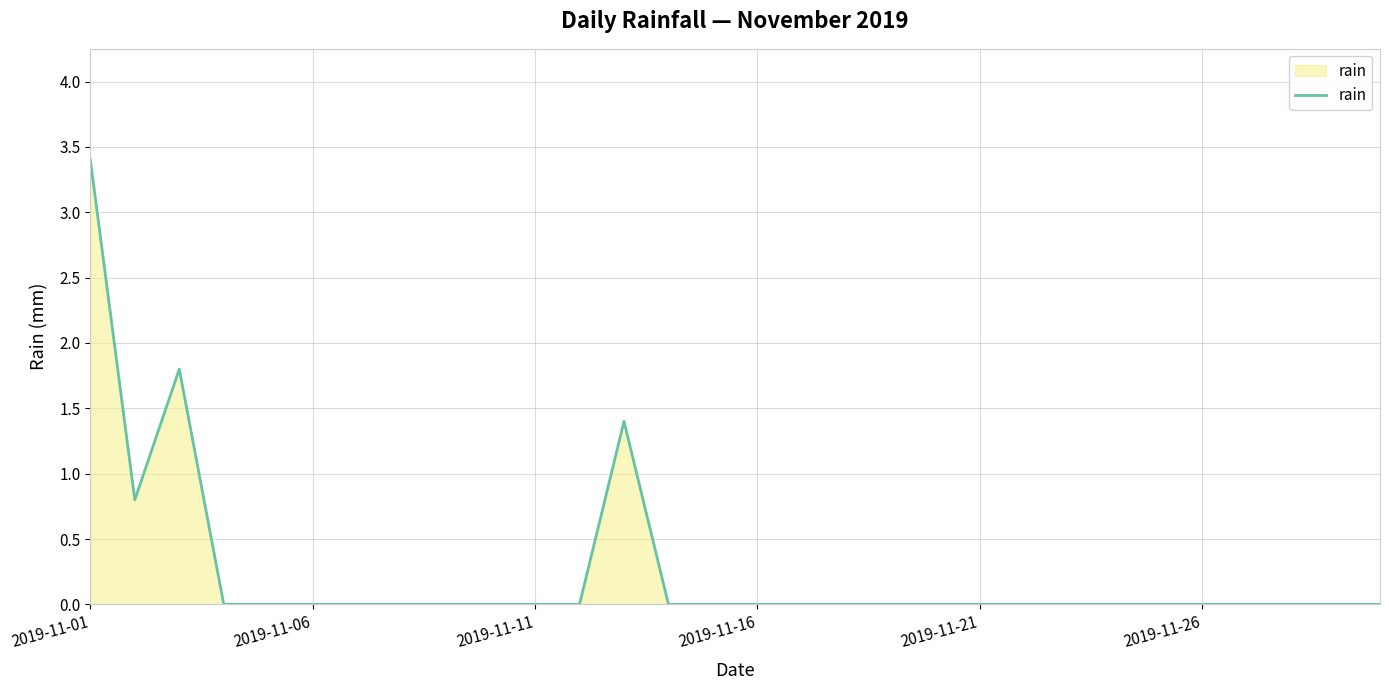

What is the difference between the maximum and minimum values?

3.4